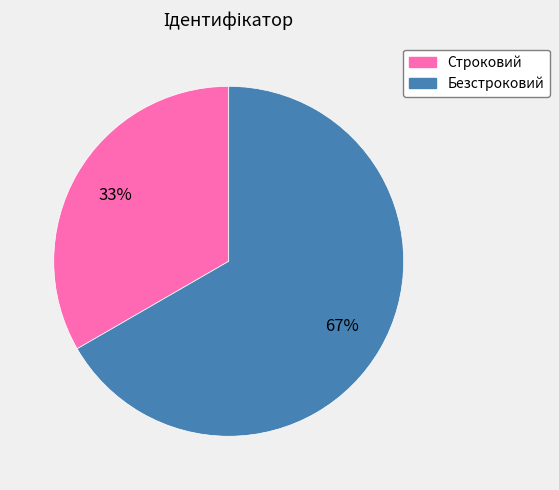

To the nearest percent, what is the combined percentage of Безстроковий and Строковий?

100%